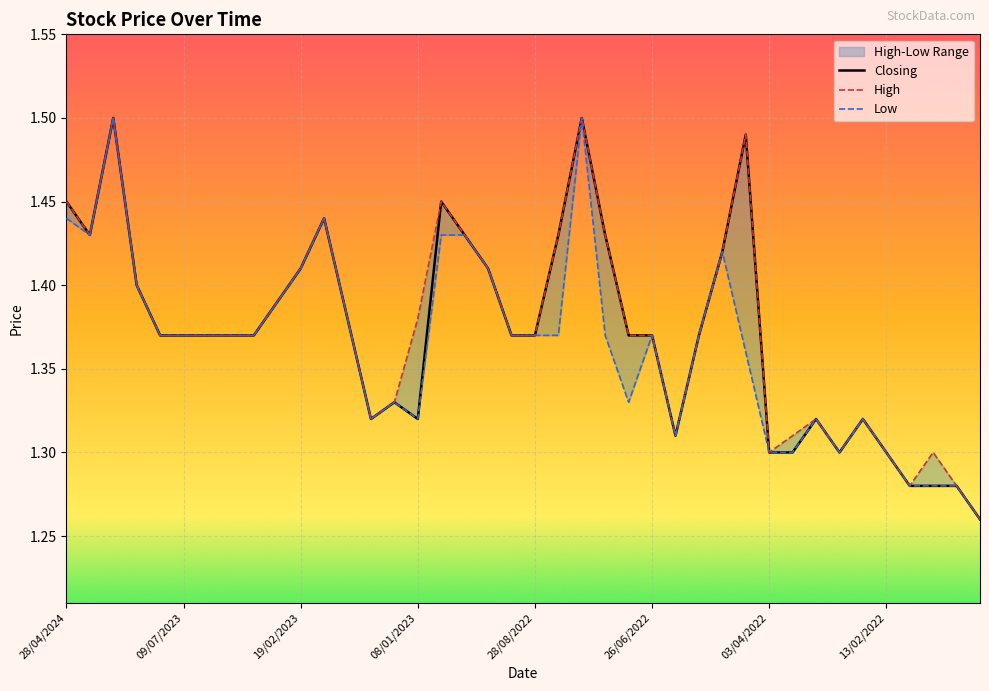

Reading left to right, what are all the values shown in this chart?

Closing: 1.4	1.4	1.5	1.4	1.4	1.4	1.4	1.4	1.4	1.4	1.4	1.4	1.4	1.3	1.3	1.3	1.4	1.4	1.4	1.4	1.4	1.4	1.5	1.4	1.4	1.4	1.3	1.4	1.4	1.5	1.3	1.3	1.3	1.3	1.3	1.3	1.3	1.3	1.3	1.3
High: 1.4	1.4	1.5	1.4	1.4	1.4	1.4	1.4	1.4	1.4	1.4	1.4	1.4	1.3	1.3	1.4	1.4	1.4	1.4	1.4	1.4	1.4	1.5	1.4	1.4	1.4	1.3	1.4	1.4	1.5	1.3	1.3	1.3	1.3	1.3	1.3	1.3	1.3	1.3	1.3
Low: 1.4	1.4	1.5	1.4	1.4	1.4	1.4	1.4	1.4	1.4	1.4	1.4	1.4	1.3	1.3	1.3	1.4	1.4	1.4	1.4	1.4	1.4	1.5	1.4	1.3	1.4	1.3	1.4	1.4	1.4	1.3	1.3	1.3	1.3	1.3	1.3	1.3	1.3	1.3	1.3